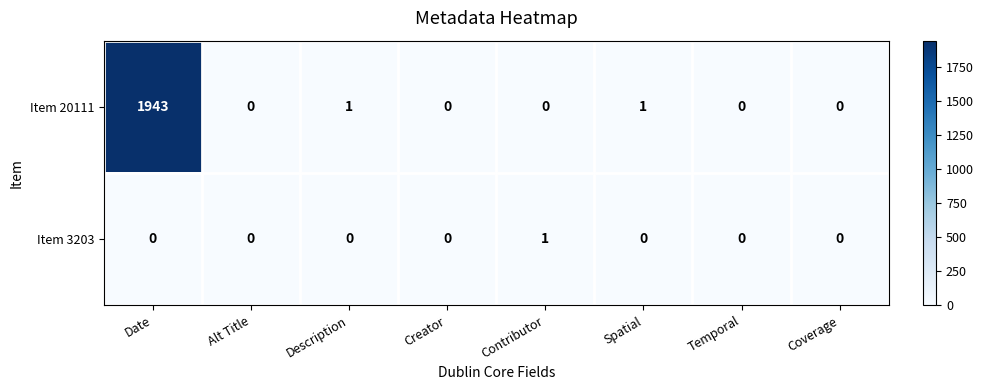

At which category does the chart reach its peak across all series?

Date